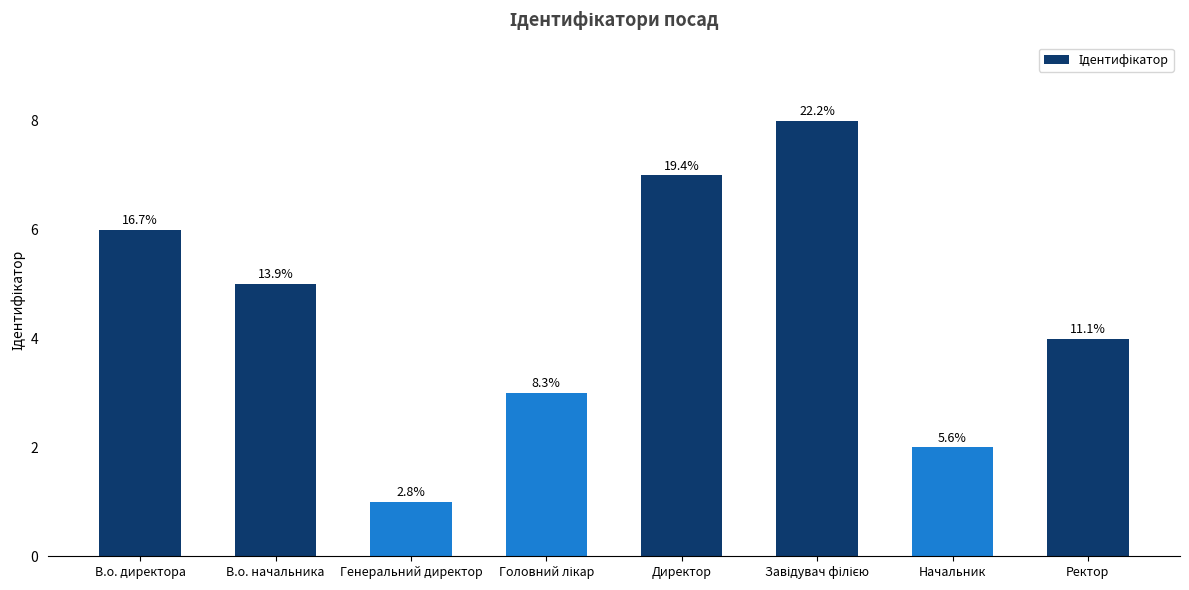

Does the chart contain any negative values?

No